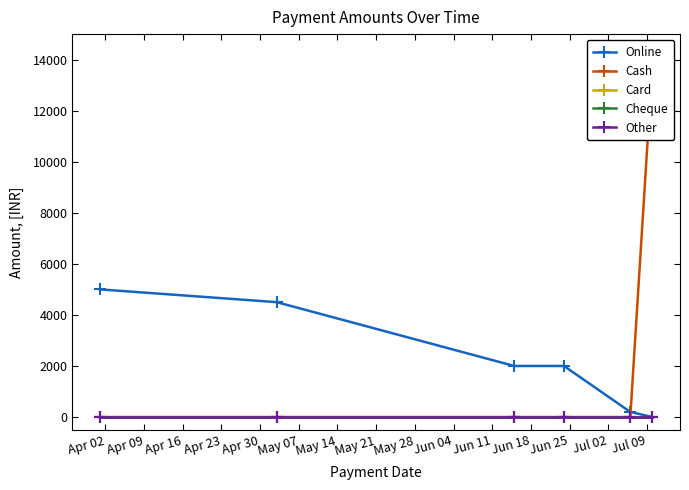

True or false: Cheque and Cash intersect in this chart.

False